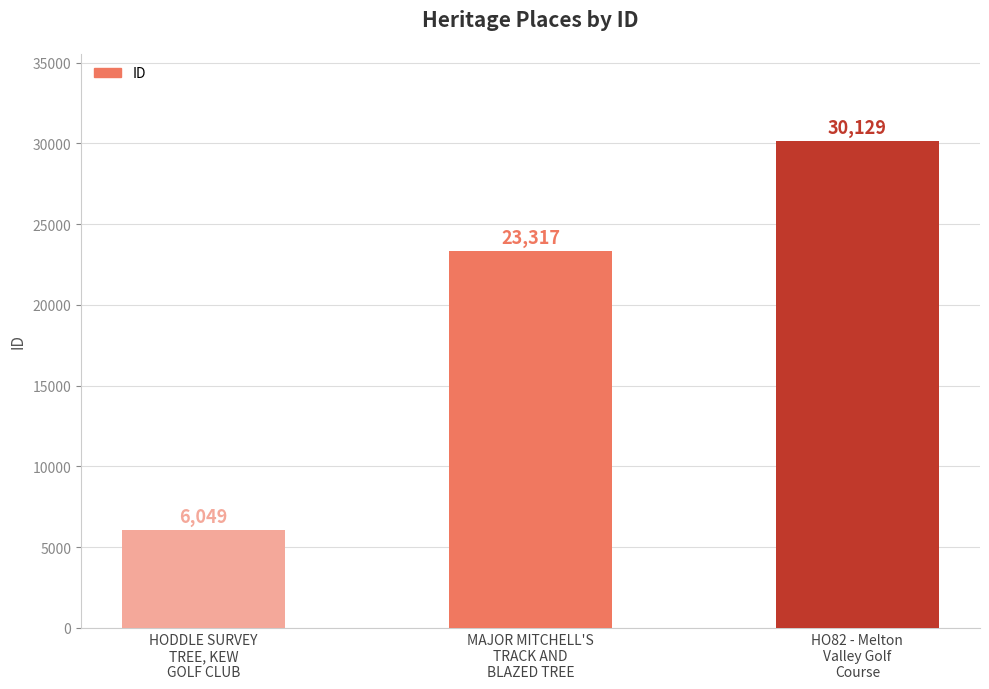

Between HODDLE SURVEY
TREE, KEW
GOLF CLUB and MAJOR MITCHELL'S
TRACK AND
BLAZED TREE, which is larger?

MAJOR MITCHELL'S
TRACK AND
BLAZED TREE